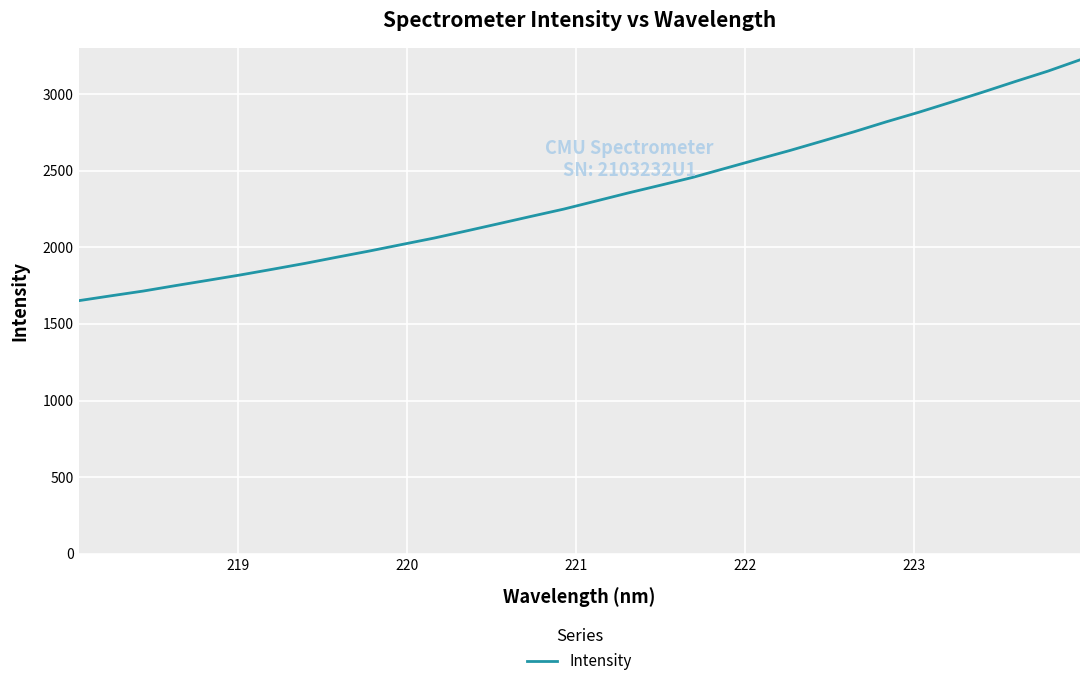

What is the difference between the maximum and minimum values?

1571.5